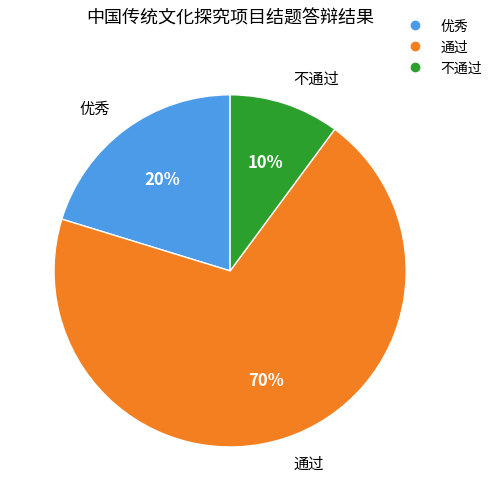

Which has a higher value, 优秀 or 不通过?

优秀